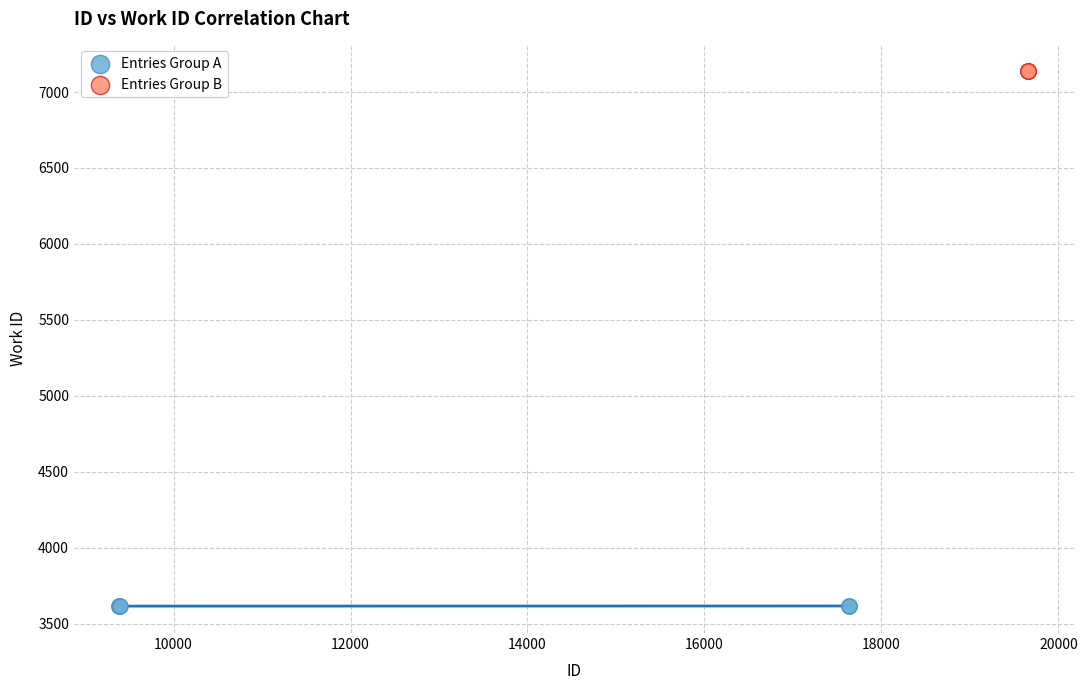

Which series reaches the minimum Y coordinate?

Entries Group A